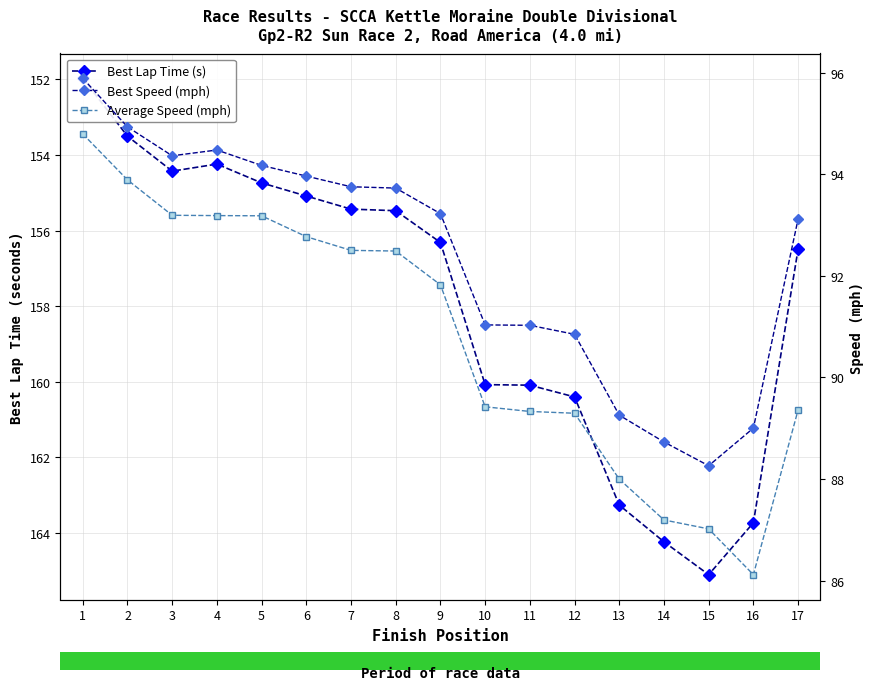

At how many categories does at least one series exceed 96?

17